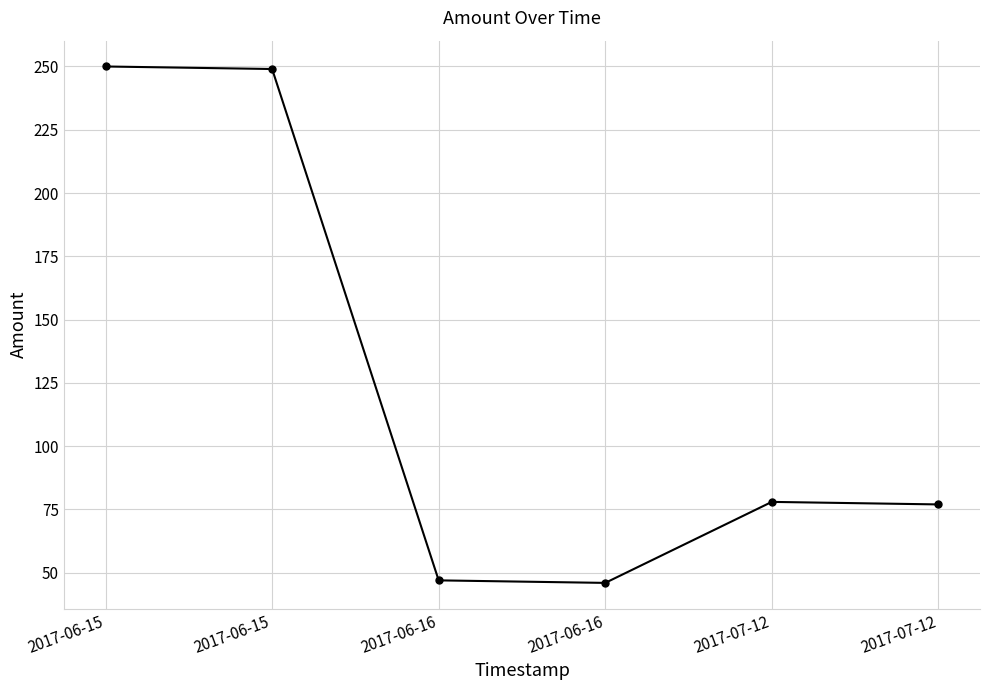

At which label is the value closest to 148?

2017-07-12